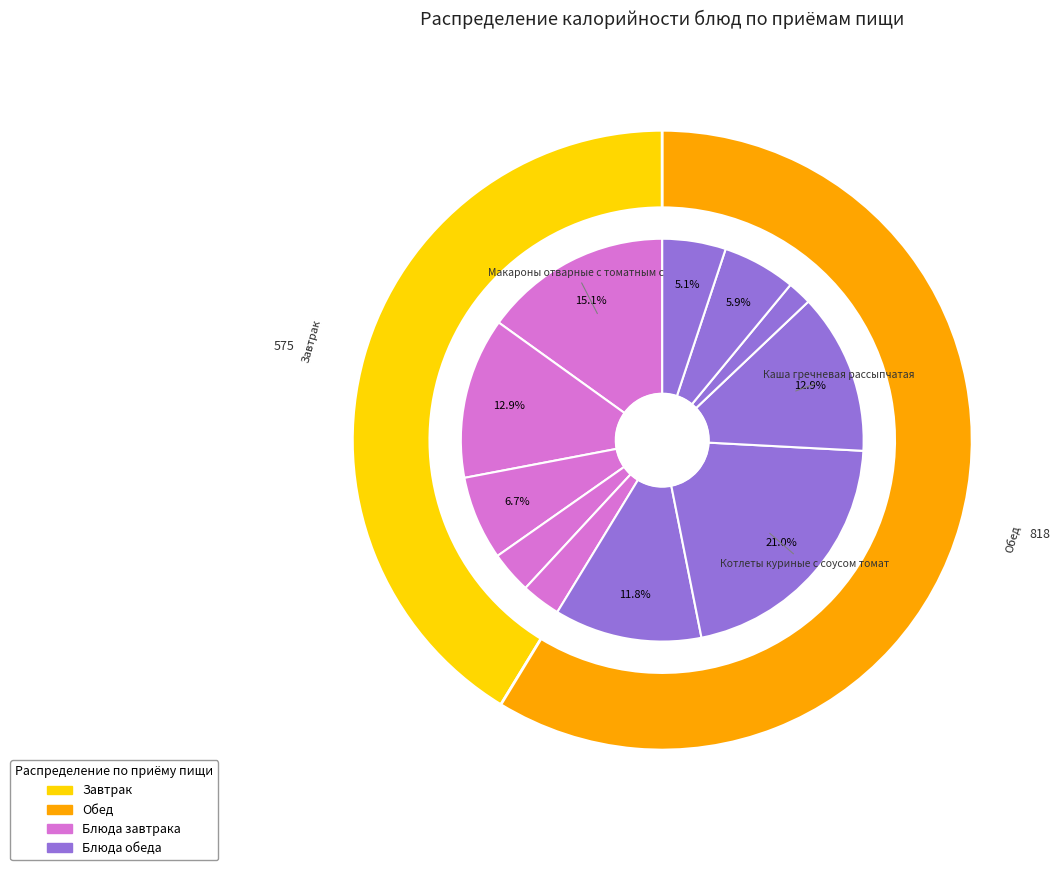

Does Макароны отварные с томатным соусом represent more than half of the total?

No